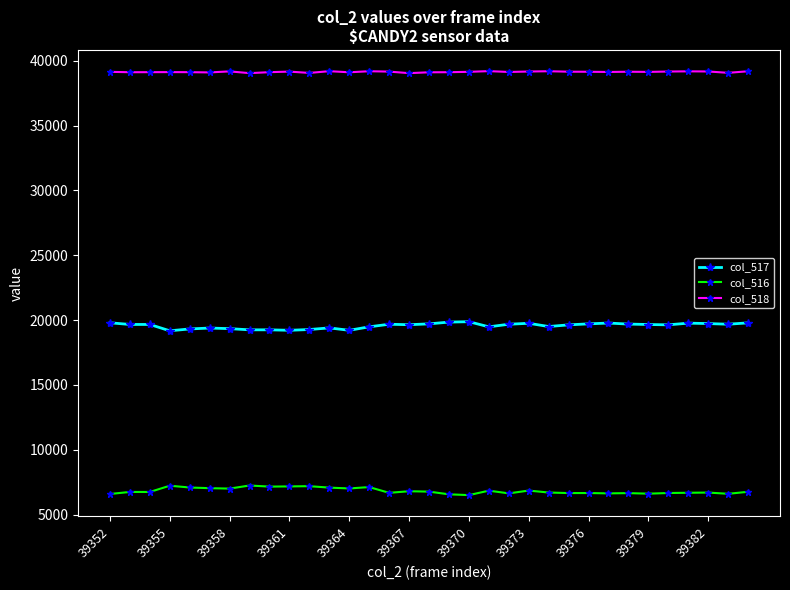

Count the number of data series in this chart.

3